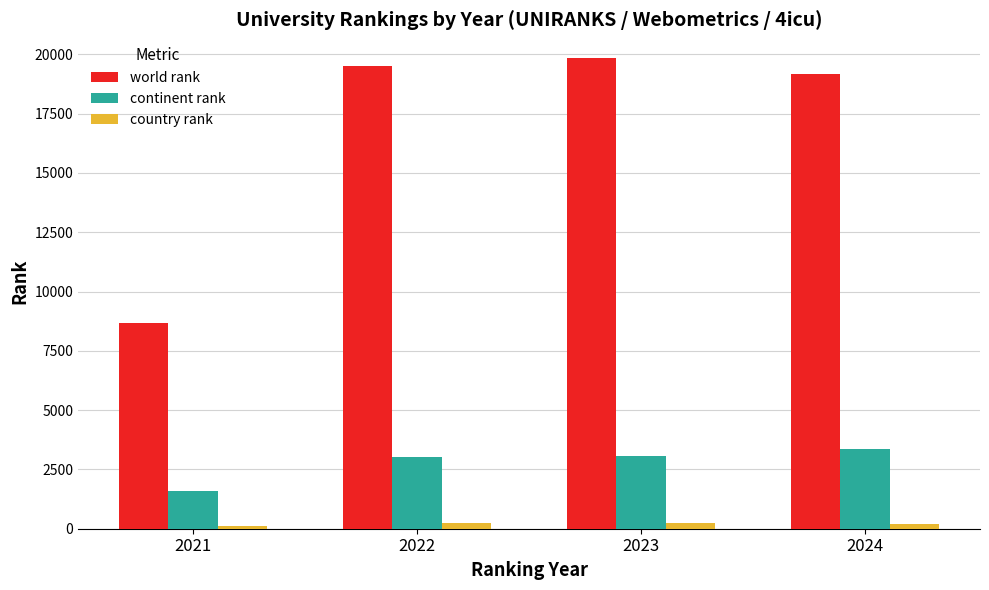

What is the value of the continent rank bar at the 1st from the left?

1587